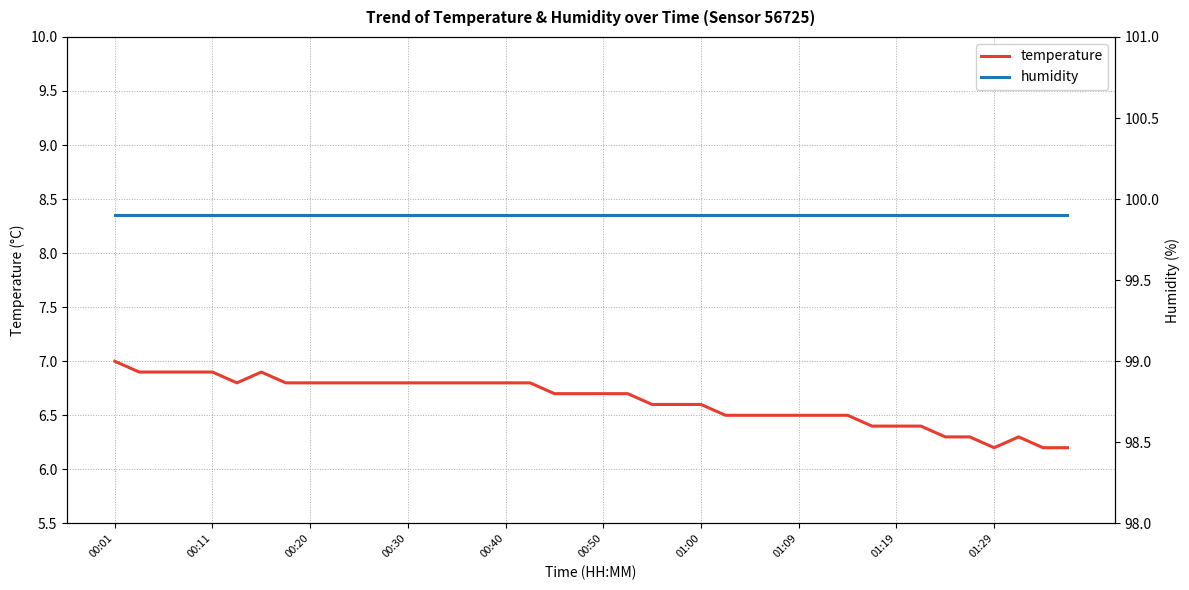

What are all the series names shown in the legend?

temperature, humidity